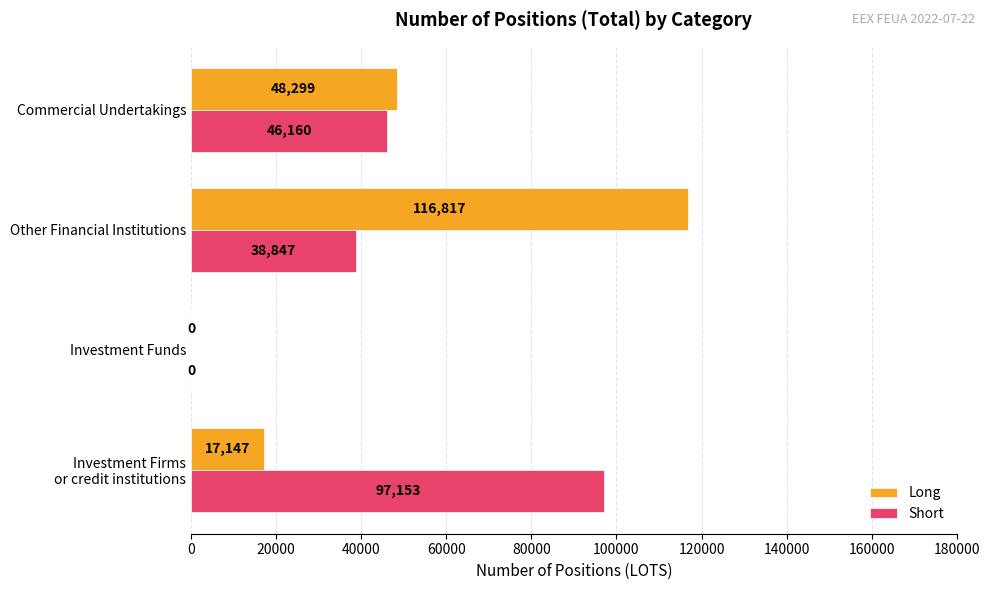

The value of Long at Commercial Undertakings is 78902. True or false?

False